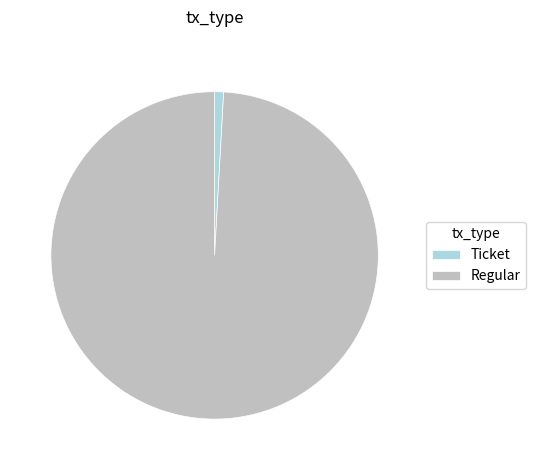

Is the sum of Regular and Ticket greater than half?

Yes